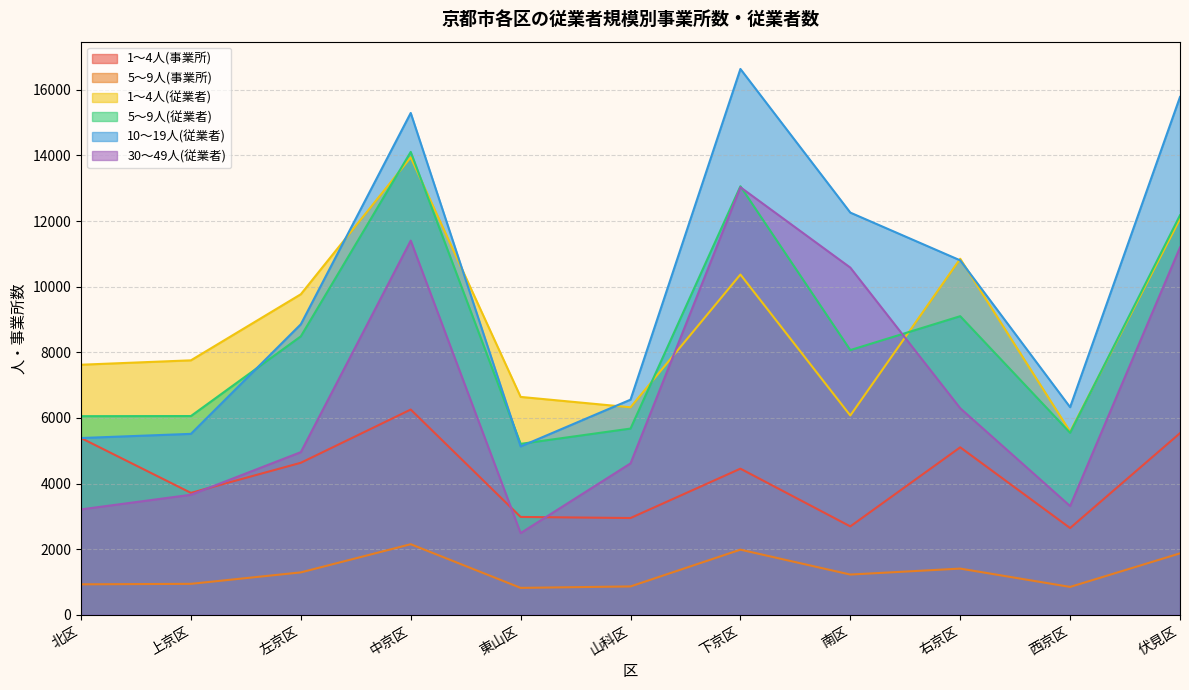

Which series ends up on top after the final intersection of 5～9人(従業者) and 1～4人(従業者)?

5～9人(従業者)